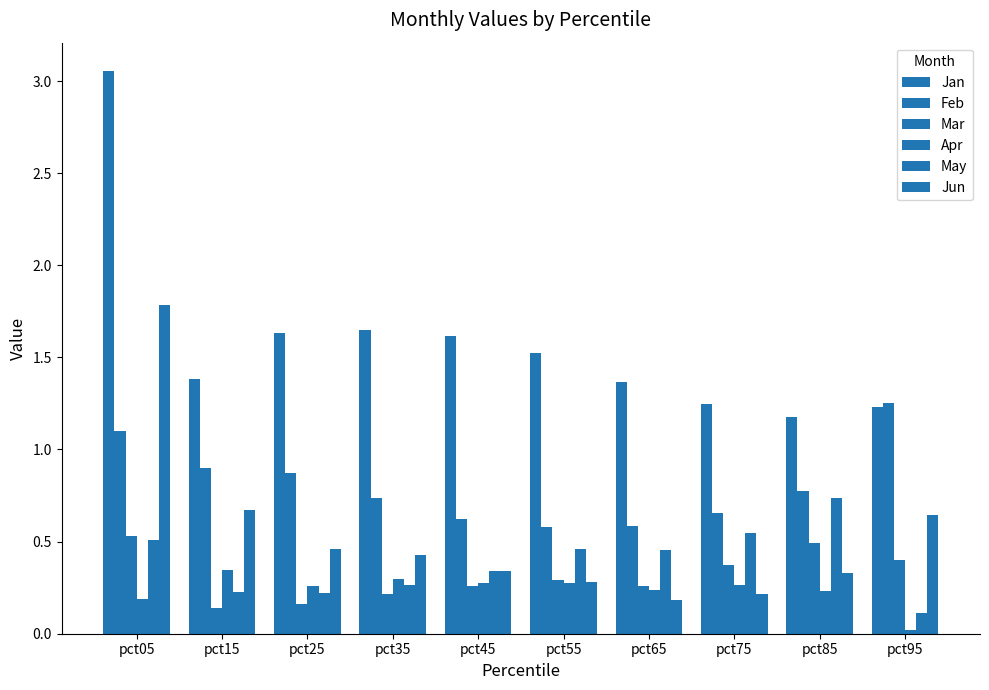

At which label does Jun reach its peak?

pct05